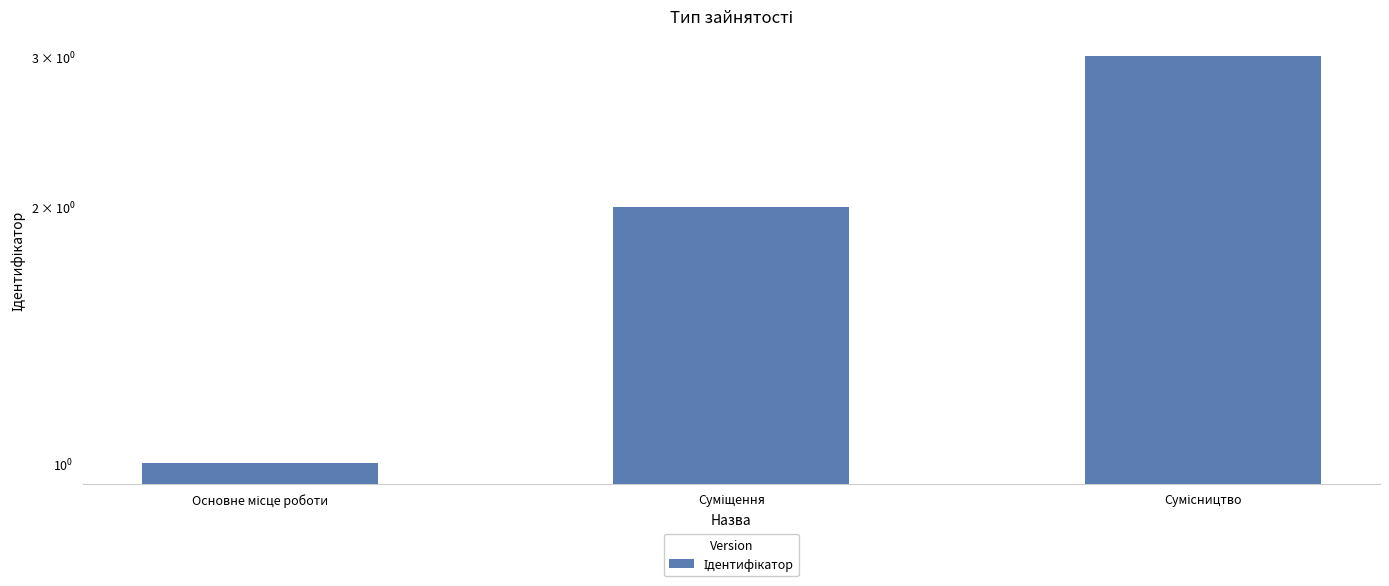

What is the label of the 2nd bar from the right?

Суміщення